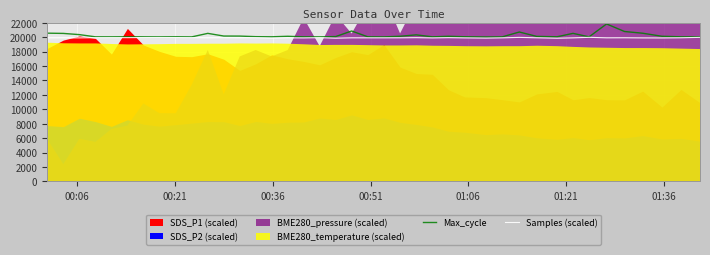

True or false: Samples (scaled) and Max_cycle intersect in this chart.

False